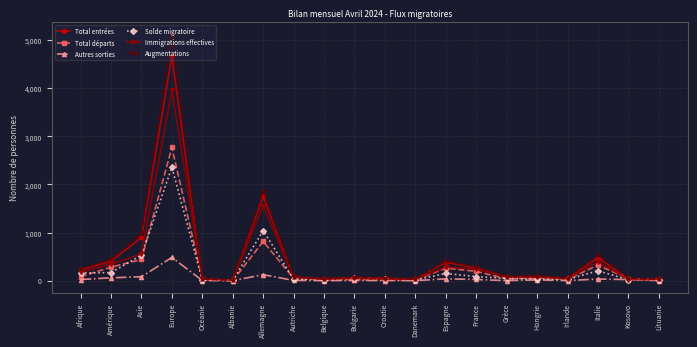

What is the sum of all Augmentations values?

10515